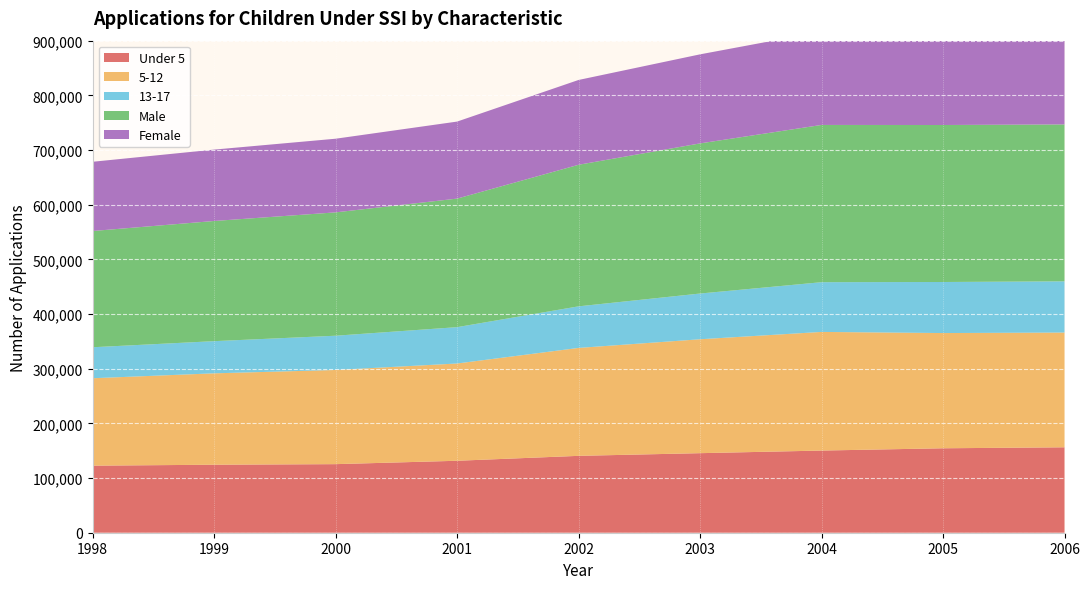

Reading right to left, list all the values displayed in this chart.

Under 5: 156241	154450	150283	145506	140610	131613	125428	124374	122635
5-12: 209901	210763	217010	208354	197425	177909	172275	167169	159945
13-17: 93663	93375	90943	83632	76033	66480	62626	58839	56663
Male: 286975	287157	287629	274605	258940	235121	225626	219807	212619
Female: 172830	171431	170607	162887	155128	140881	134703	130575	126624